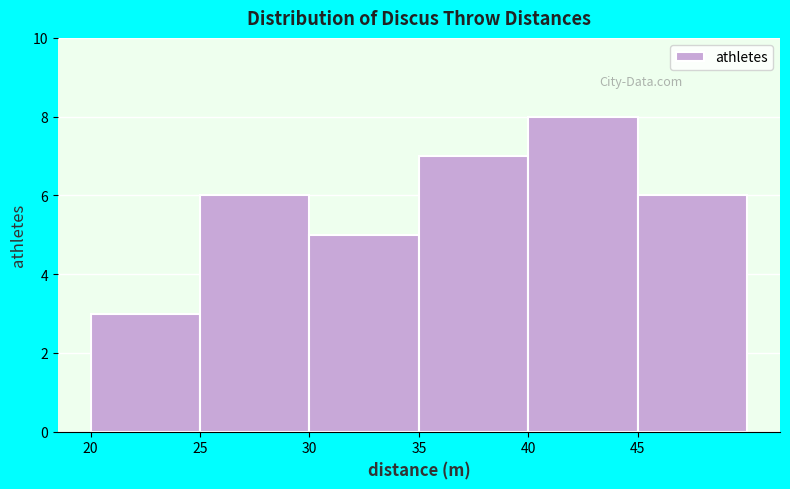

Reading left to right, list every bar in this chart as the range it spans on the x-axis followed by its height. The values are not printed on the chart, so give them approximately, as read against the axis.

20 to 25: 3
25 to 30: 6
30 to 35: 5
35 to 40: 7
40 to 45: 8
45 to 50: 6